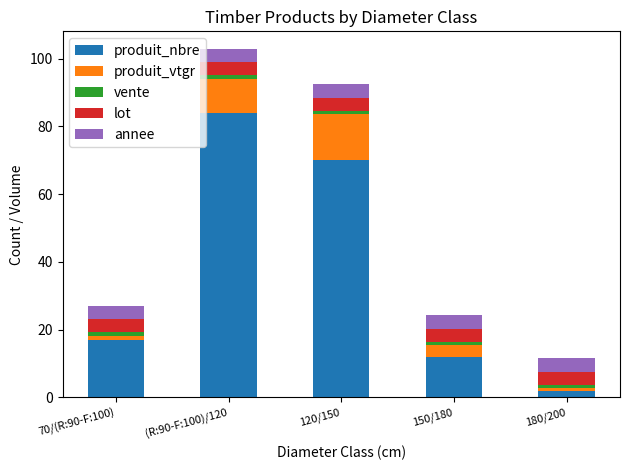

Is it true that produit_nbre equals 70.0 at 120/150?

True